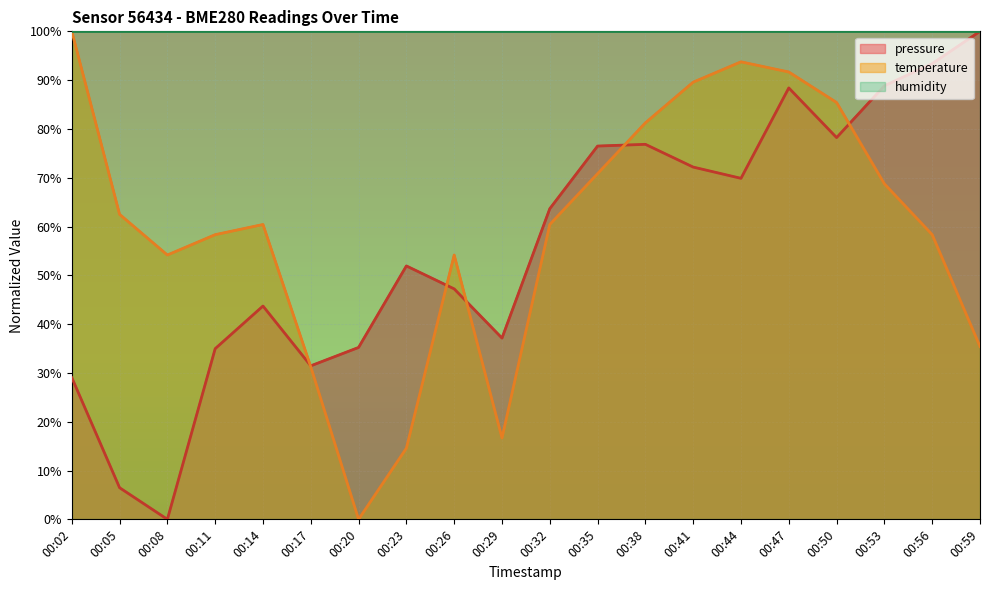

What is the difference between the maximum and second lowest values in the temperature series?

85.4